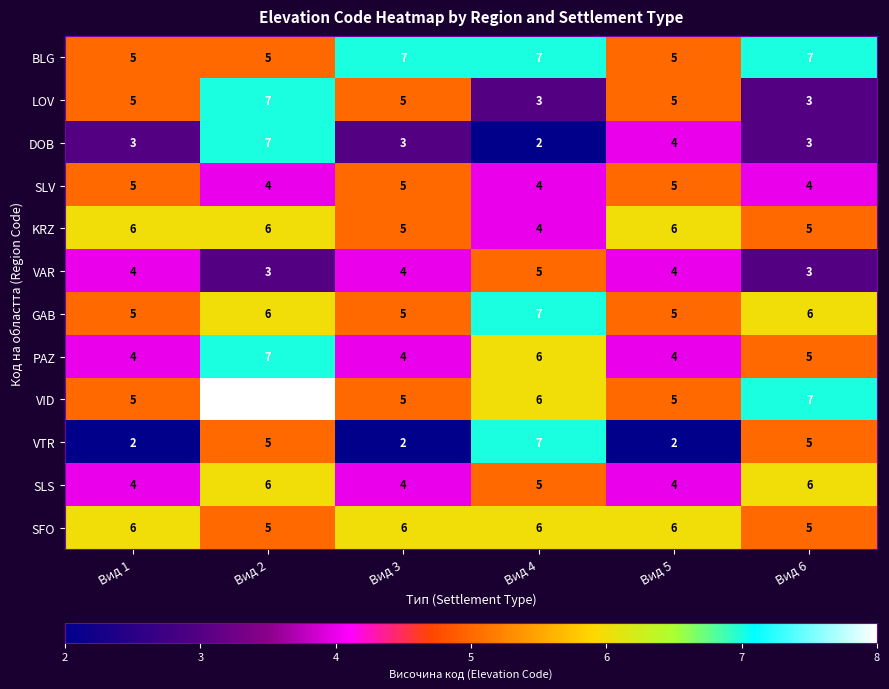

What is the spread (max minus min) of values at Вид 2?

5